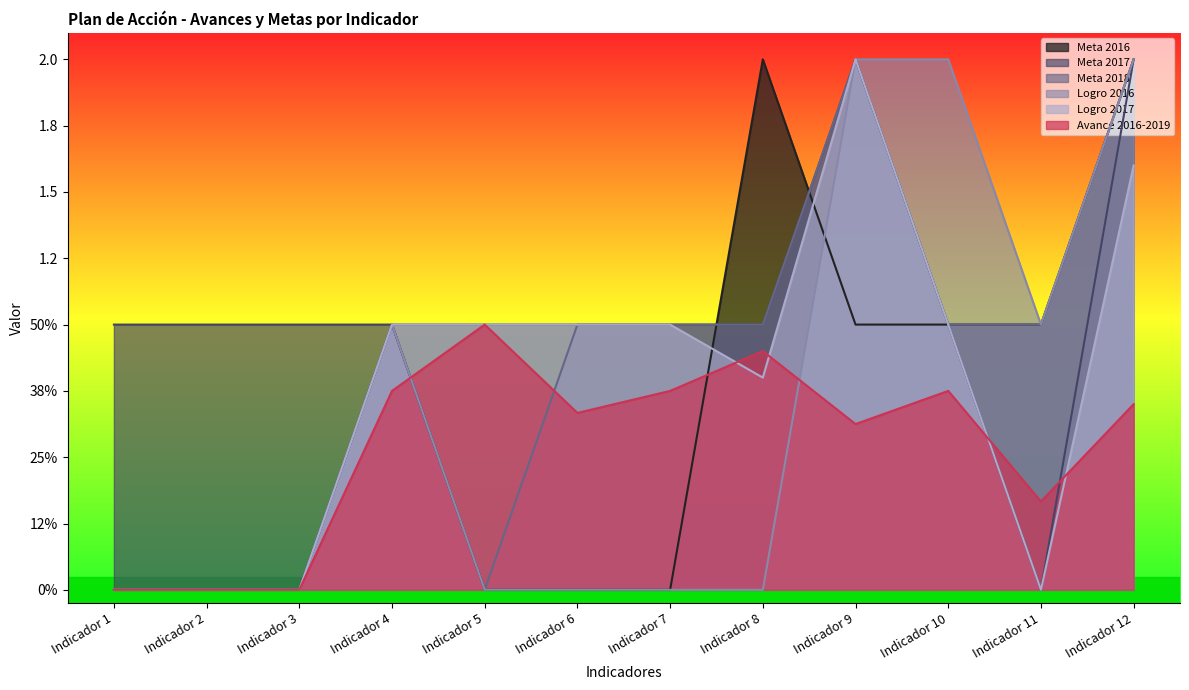

Reading left to right, list all the values displayed in this chart.

Meta 2016: 0.0	0.0	0.0	1.0	0.0	0.0	0.0	2.0	1.0	1.0	1.0	2.0
Meta 2017: 1.0	1.0	1.0	1.0	1.0	1.0	1.0	1.0	2.0	1.0	0.0	2.0
Meta 2018: 0.0	0.0	0.0	1.0	0.0	1.0	1.0	1.0	2.0	1.0	1.0	2.0
Logro 2016: 0.0	0.0	0.0	1.0	0.0	0.0	0.0	0.0	2.0	2.0	1.0	2.0
Logro 2017: 0.0	0.0	0.0	1.0	1.0	1.0	1.0	0.8	2.0	1.0	0.0	1.6
Avance 2016-2019: 0.0	0.0	0.0	0.8	1.0	0.7	0.8	0.9	0.6	0.8	0.3	0.7